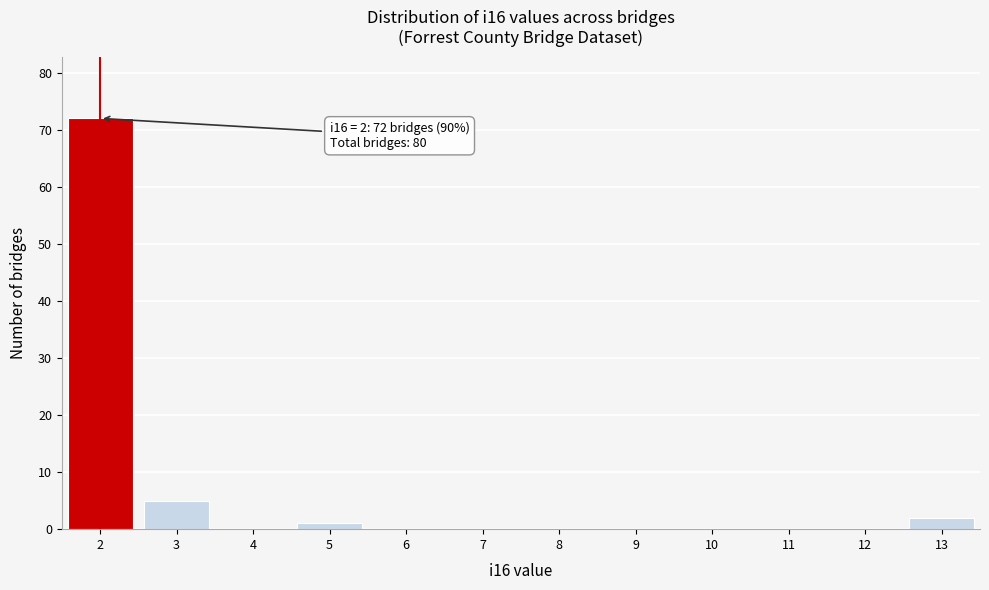

Over which range of the x-axis is the bar tallest?

1.5 to 2.5